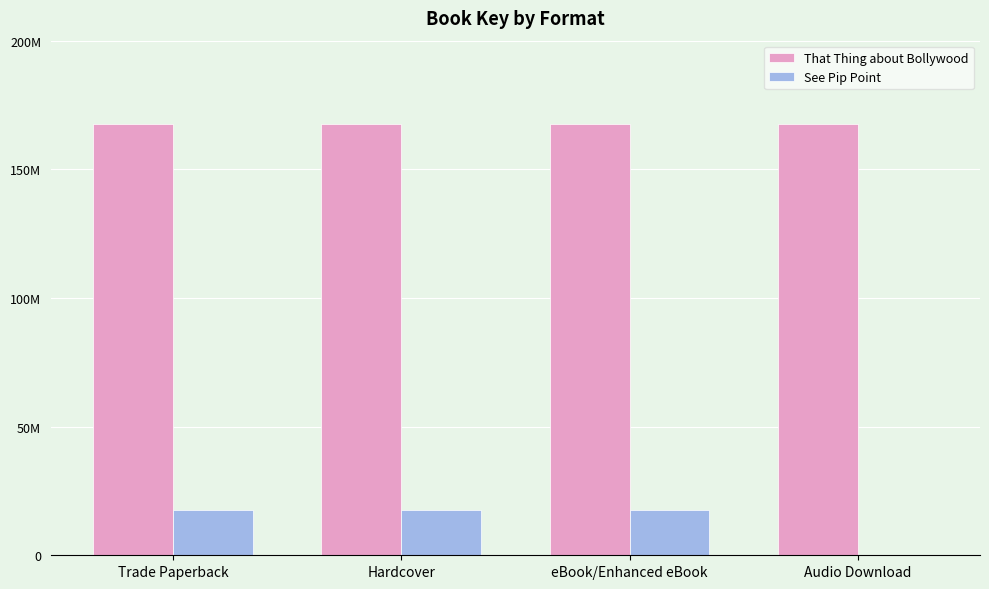

The value of That Thing about Bollywood at Trade Paperback is 278301938. True or false?

False